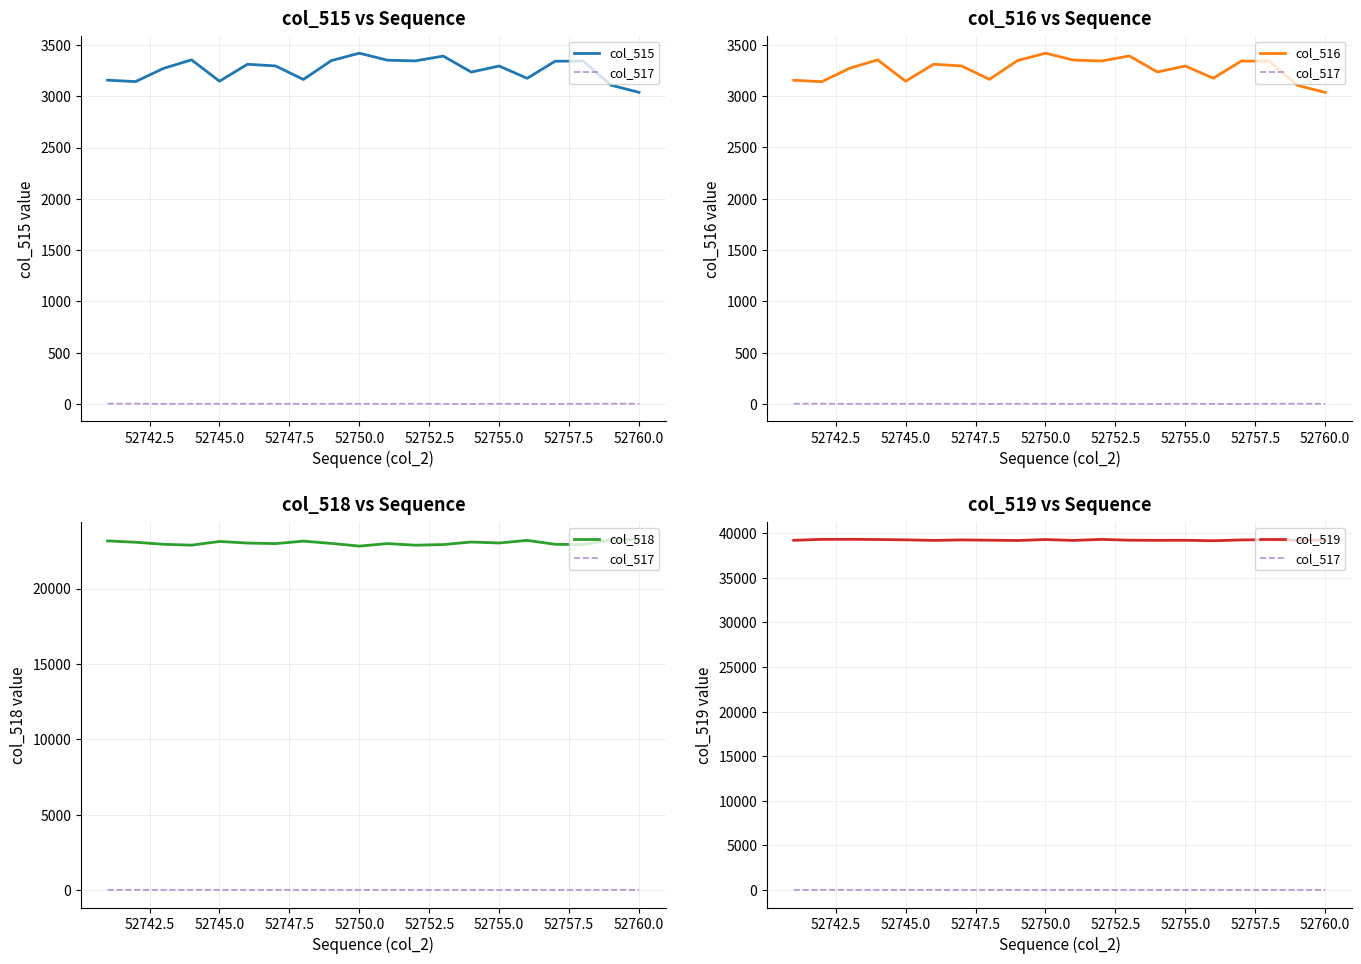

Does the chart display data point markers on the line(s)?

No